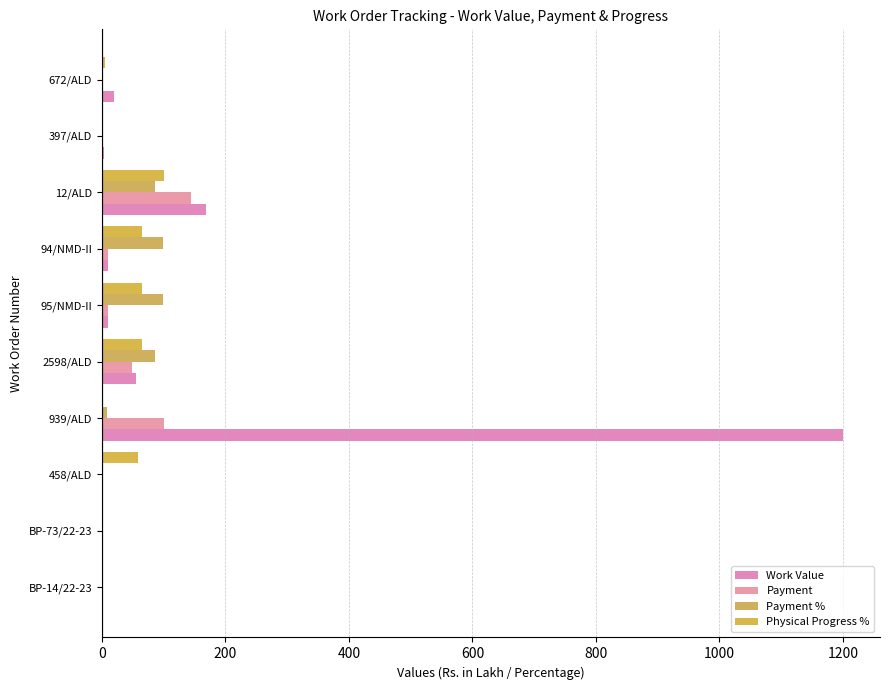

Which category has the highest value in the Work Value series?

939/ALD